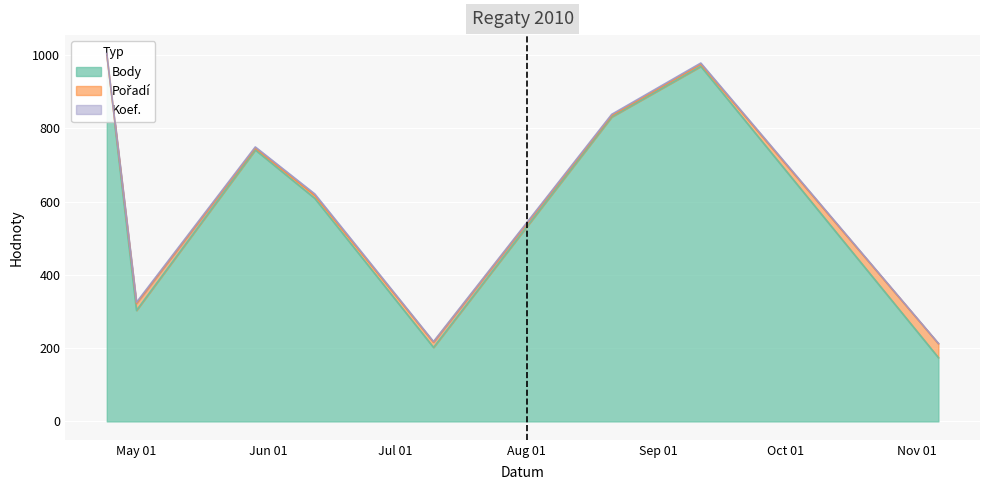

The Body series shows 252 at 2010-11-06. True or false?

False